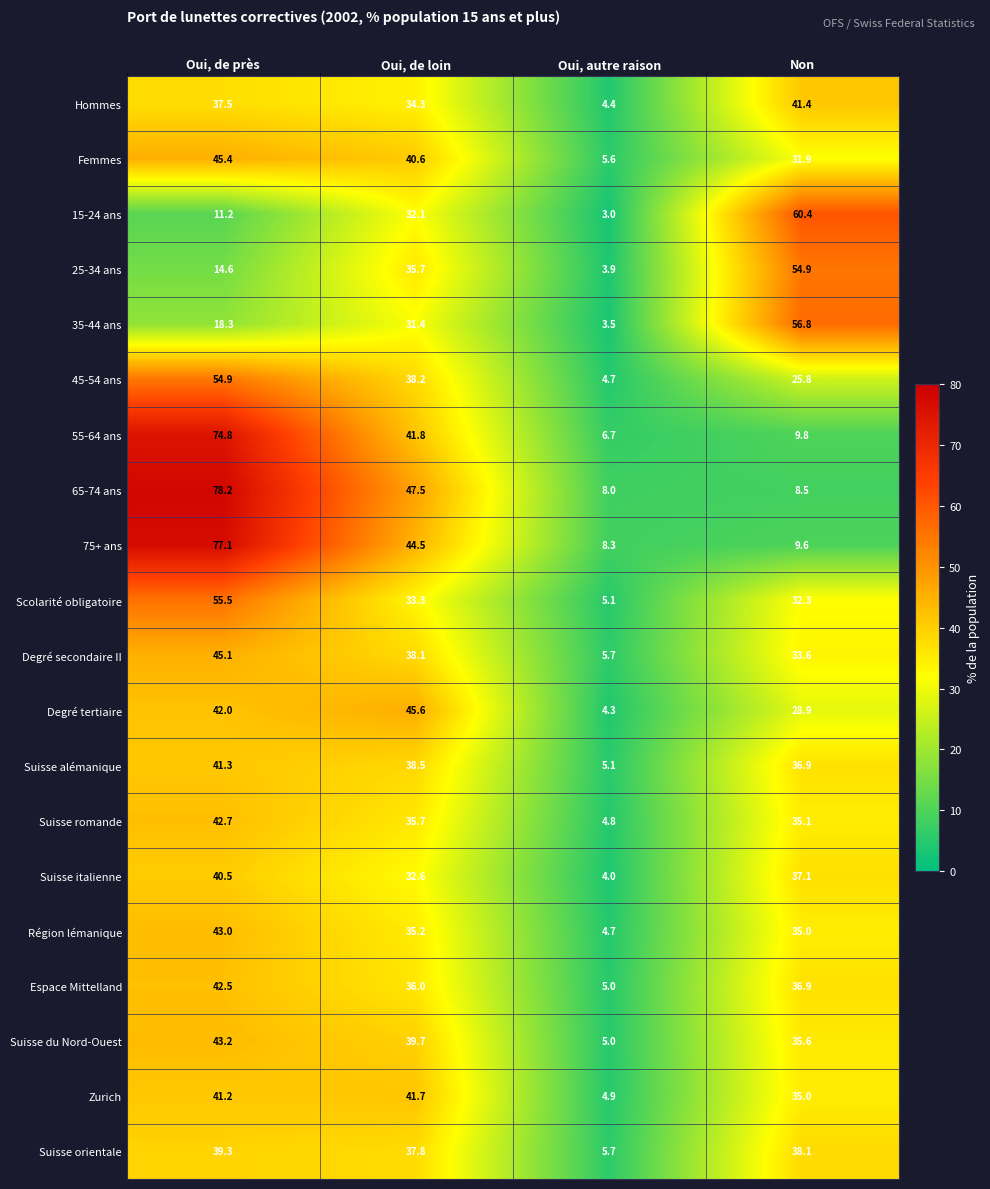

What is the spread (max minus min) of values at Oui, autre raison?

5.3